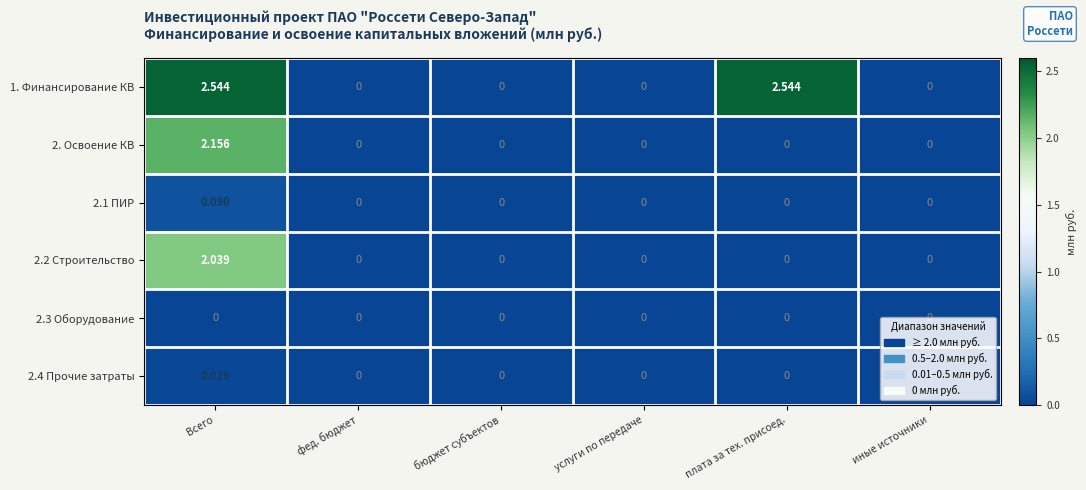

Which series has the largest range (max minus min)?

1. Финансирование КВ